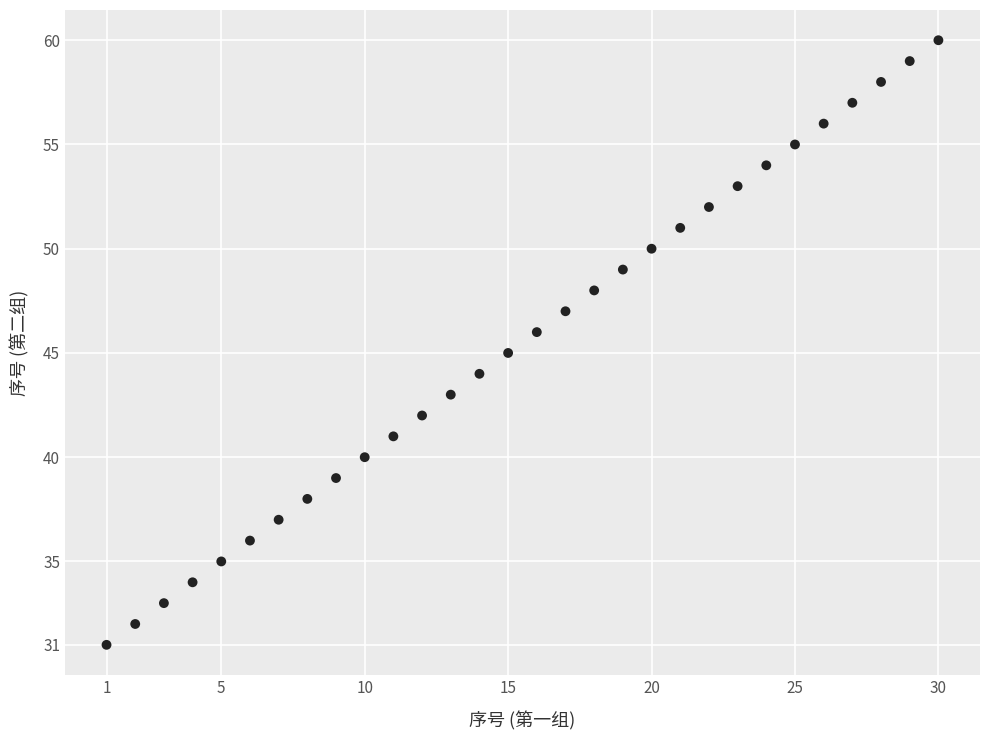

What is the range of X values (max minus min)?

29